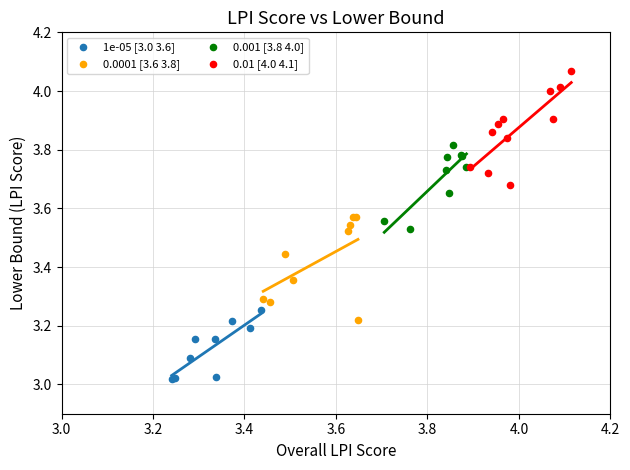

What are all the series names shown in the legend?

1e-05 [3.0 3.6], 0.0001 [3.6 3.8], 0.001 [3.8 4.0], 0.01 [4.0 4.1]